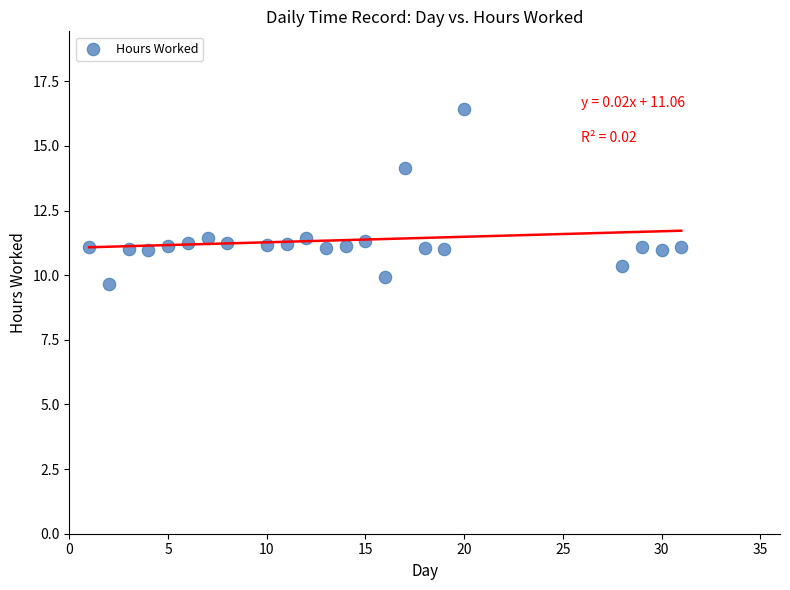

What Y value in the scatter plot is closest to 13?

14.1